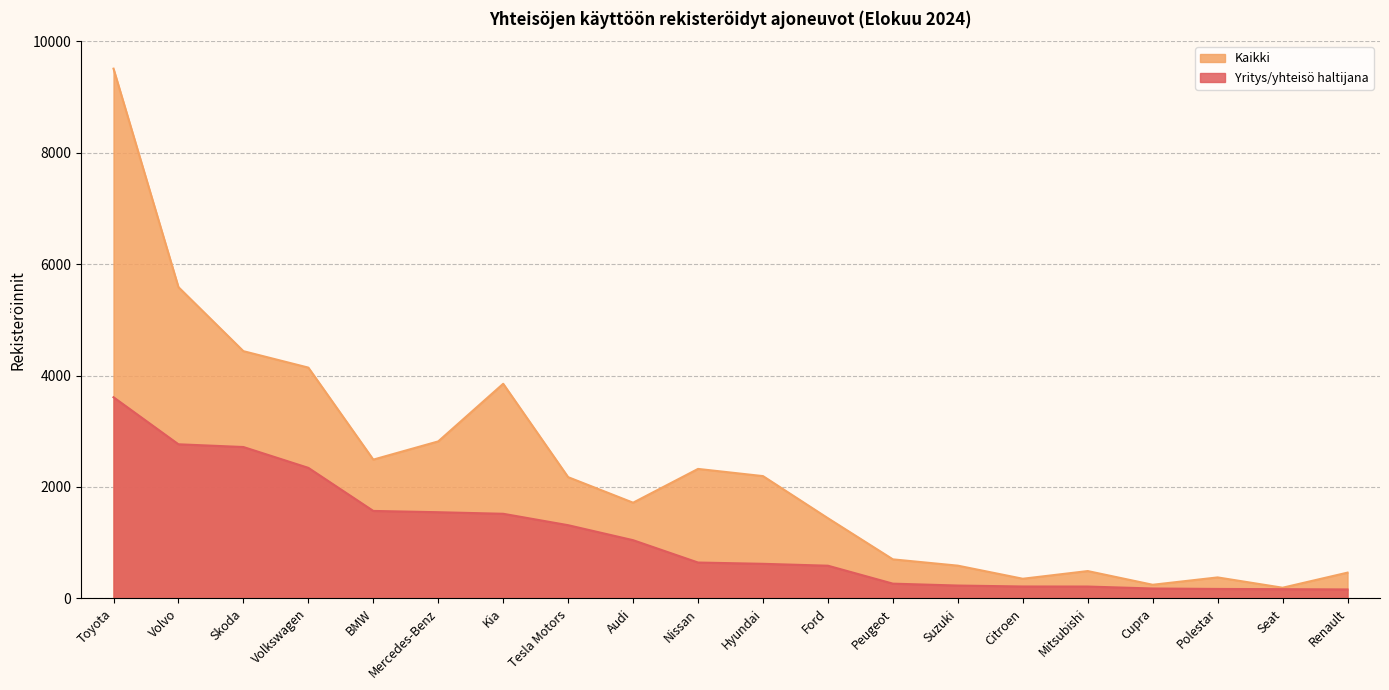

Rank the series by their average value, from lowest to highest.

Yritys/yhteisö haltijana, Kaikki